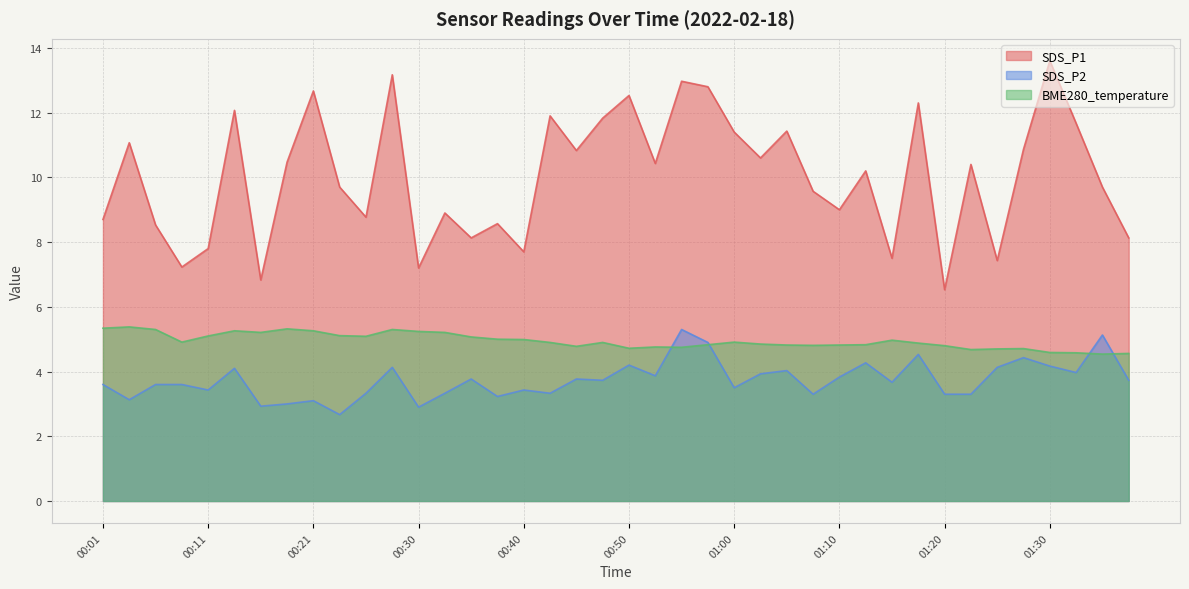

What is the sum of the SDS_P1 values at 00:28 and 01:37?

21.3